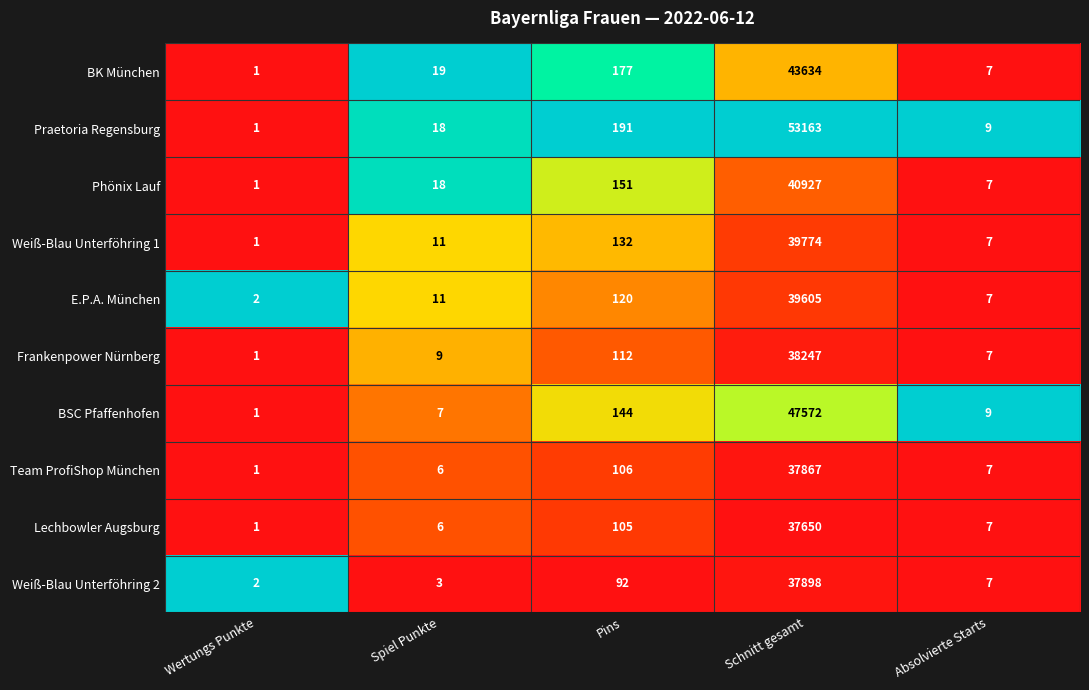

The E.P.A. München series shows 2 at Wertungs Punkte. True or false?

True